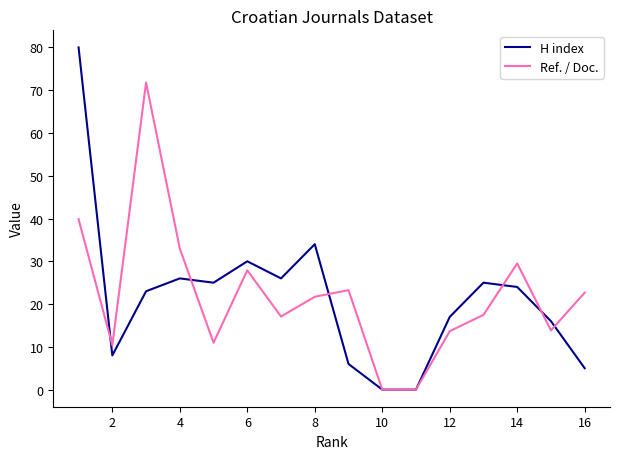

What is the maximum value for Ref. / Doc.?

71.8